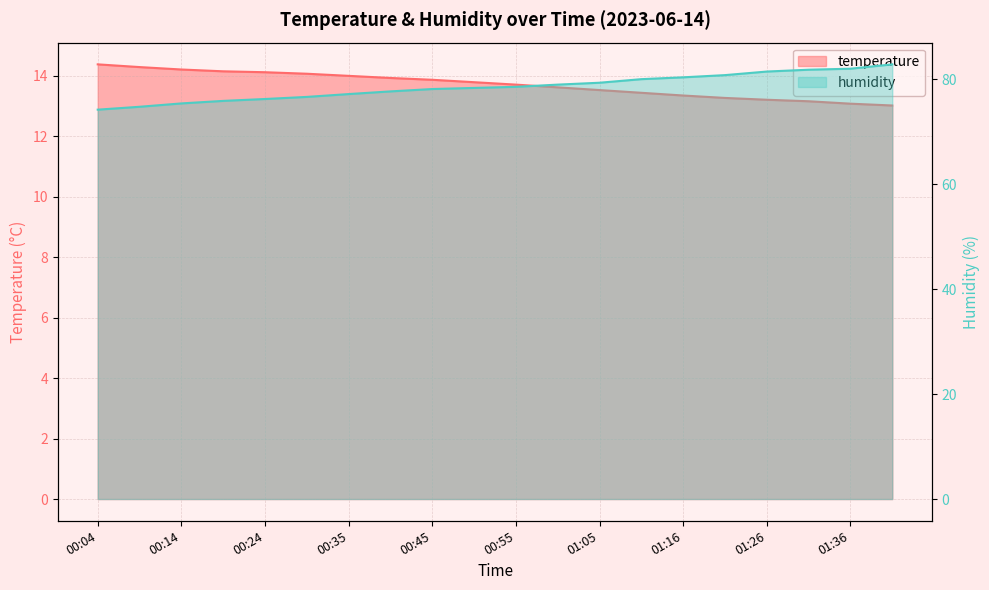

Which series has the widest spread of values?

humidity